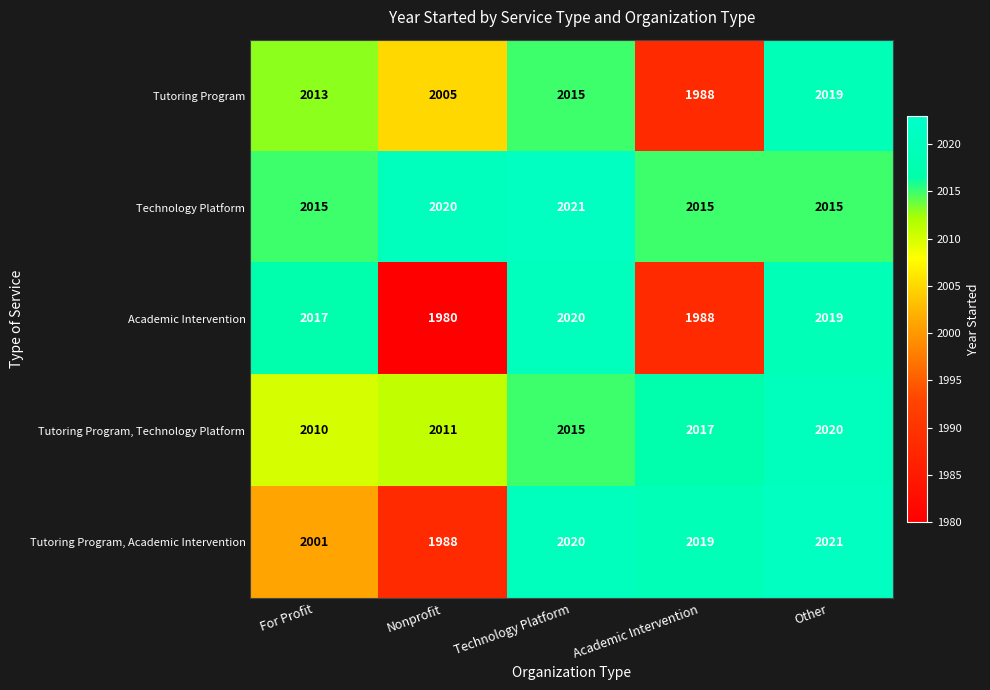

Reading left to right, extract all data points from this chart.

Tutoring Program: 2013	2005	2015	1988	2019
Technology Platform: 2015	2020	2021	2015	2015
Academic Intervention: 2017	1980	2020	1988	2019
Tutoring Program, Technology Platform: 2010	2011	2015	2017	2020
Tutoring Program, Academic Intervention: 2001	1988	2020	2019	2021